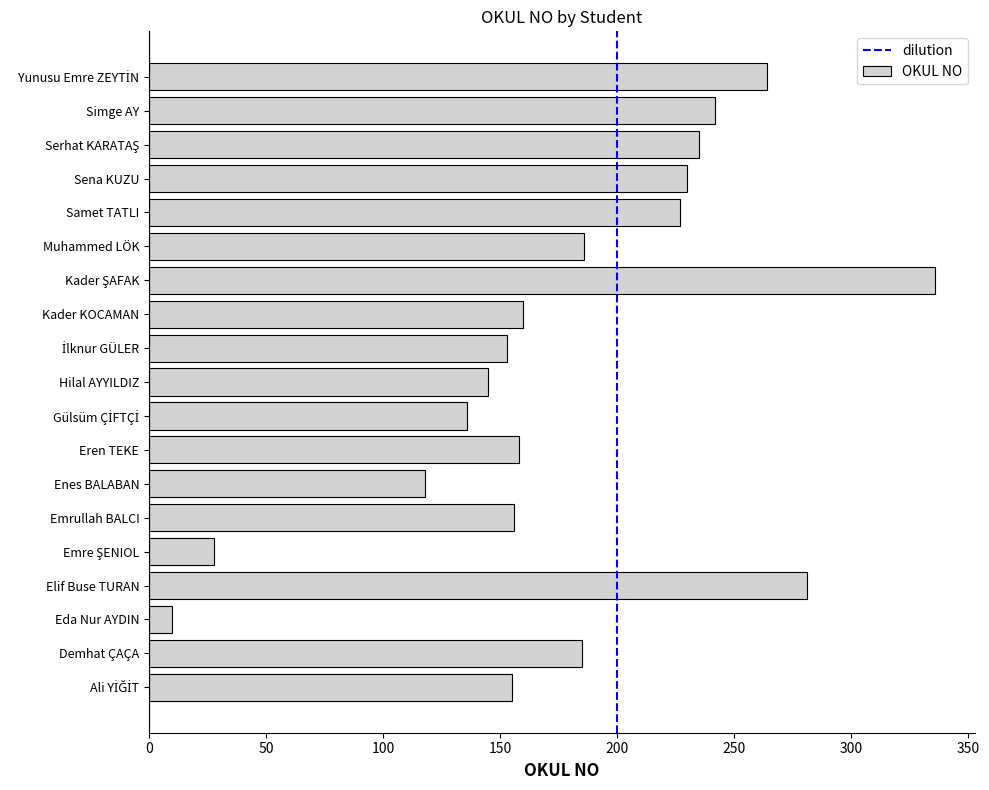

What is the ratio of the value at Samet TATLI to the value at Kader KOCAMAN?

1.4